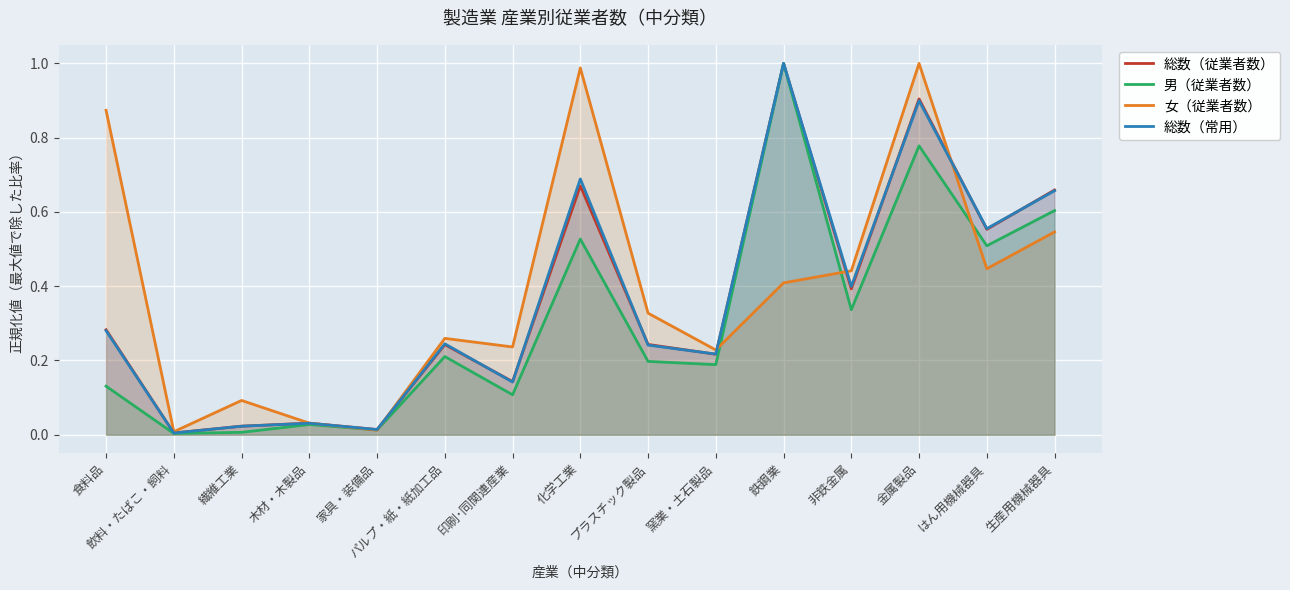

What is the maximum value shown in the chart?

1.0